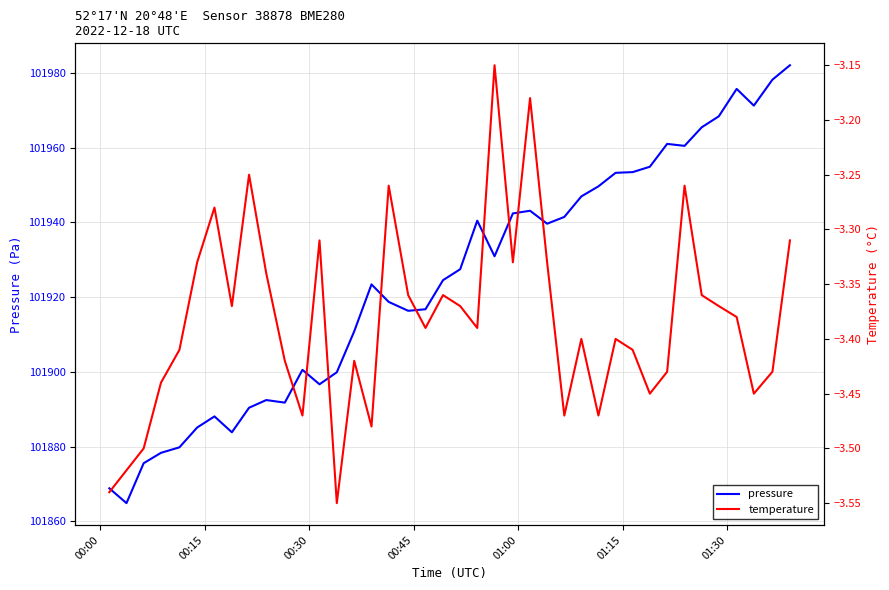

True or false: pressure and temperature intersect in this chart.

False